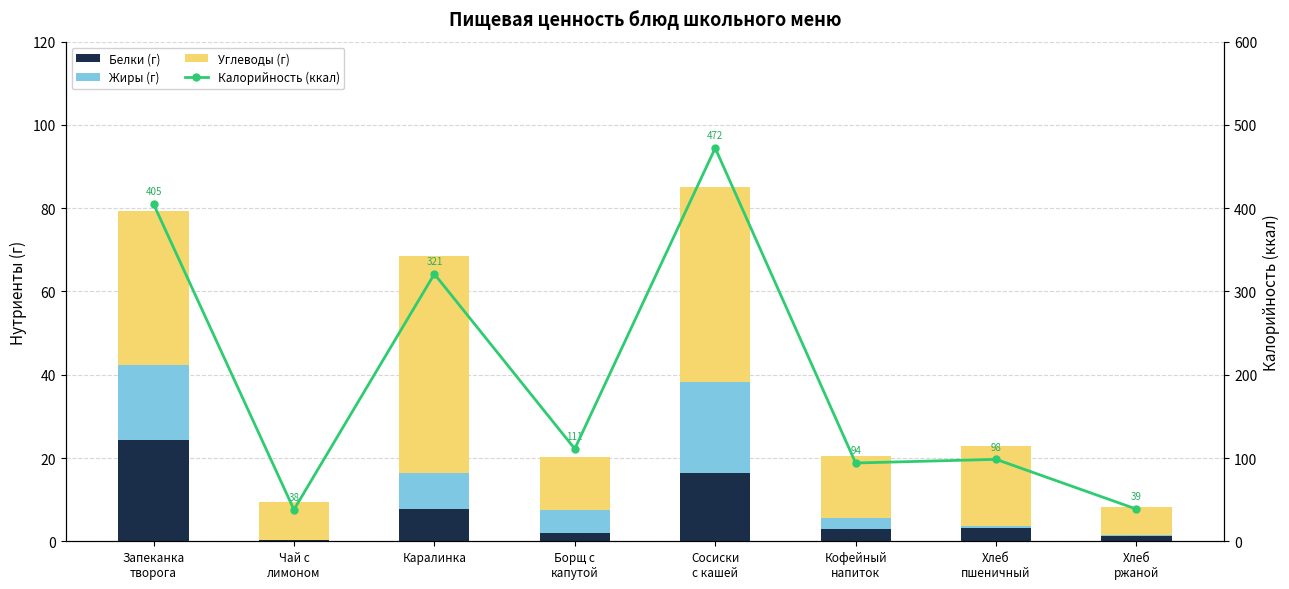

What is the average value of the Жиры (г) series?

7.1